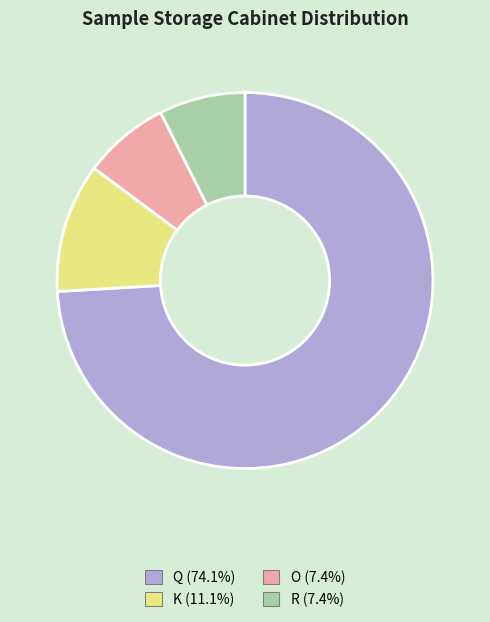

Combined, do Q (74.1%) and K (11.1%) account for over 50%?

Yes